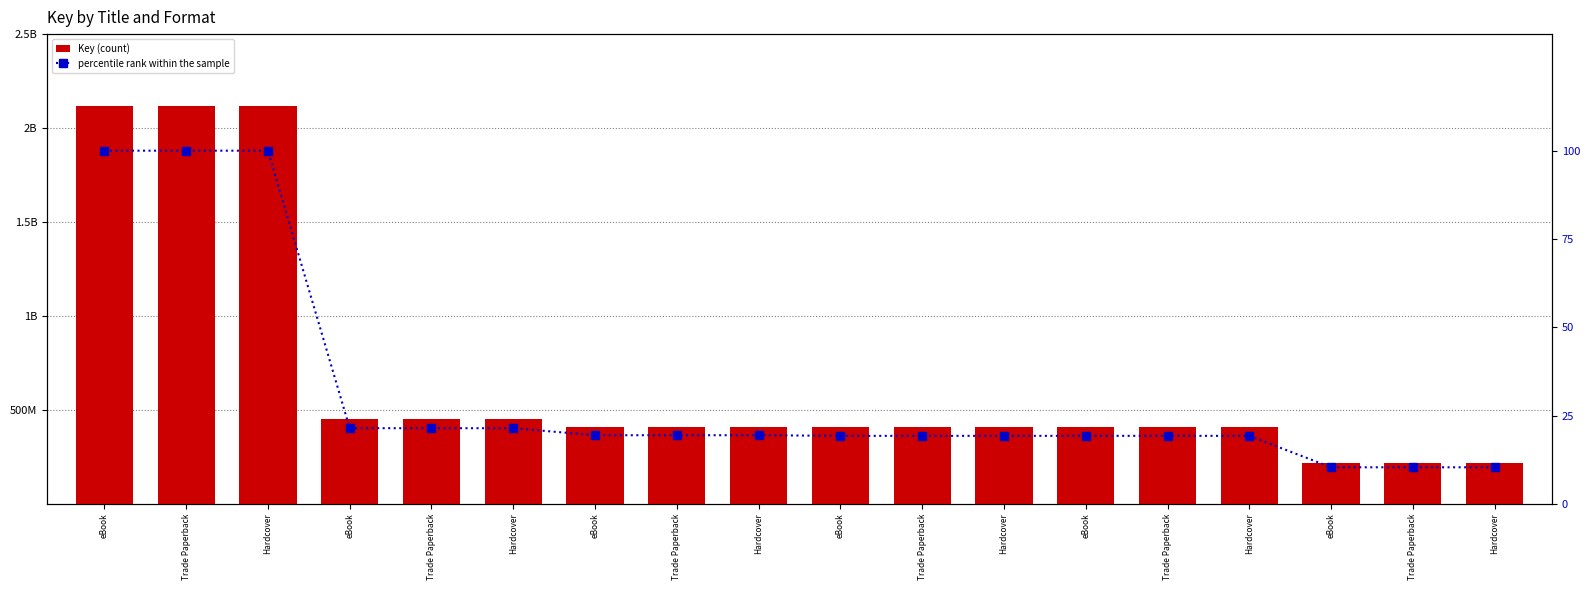

The value of Key (count) at Trade Paperback is 2117389200.0. True or false?

True